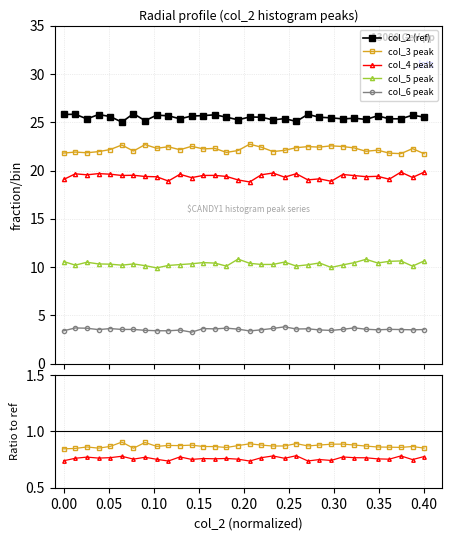

Where is the first local minimum for col_6 peak?

0.10